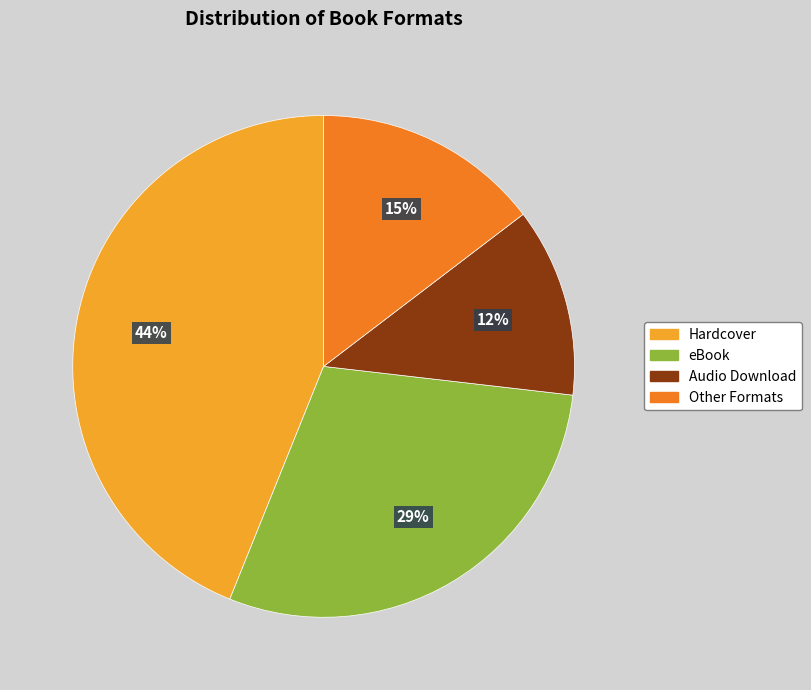

What is the largest slice in the pie chart?

Hardcover